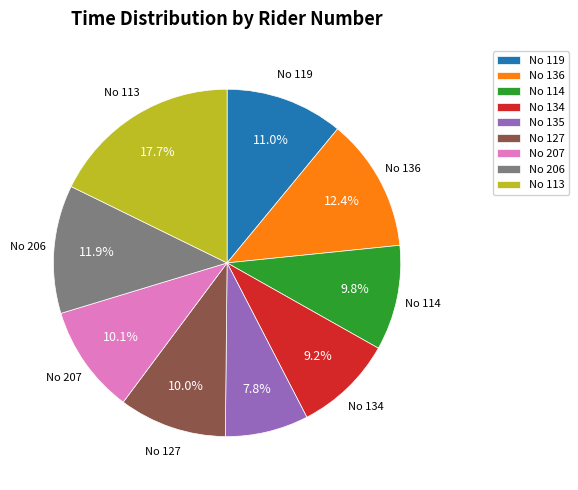

To the nearest percent, what is the average slice percentage?

11%